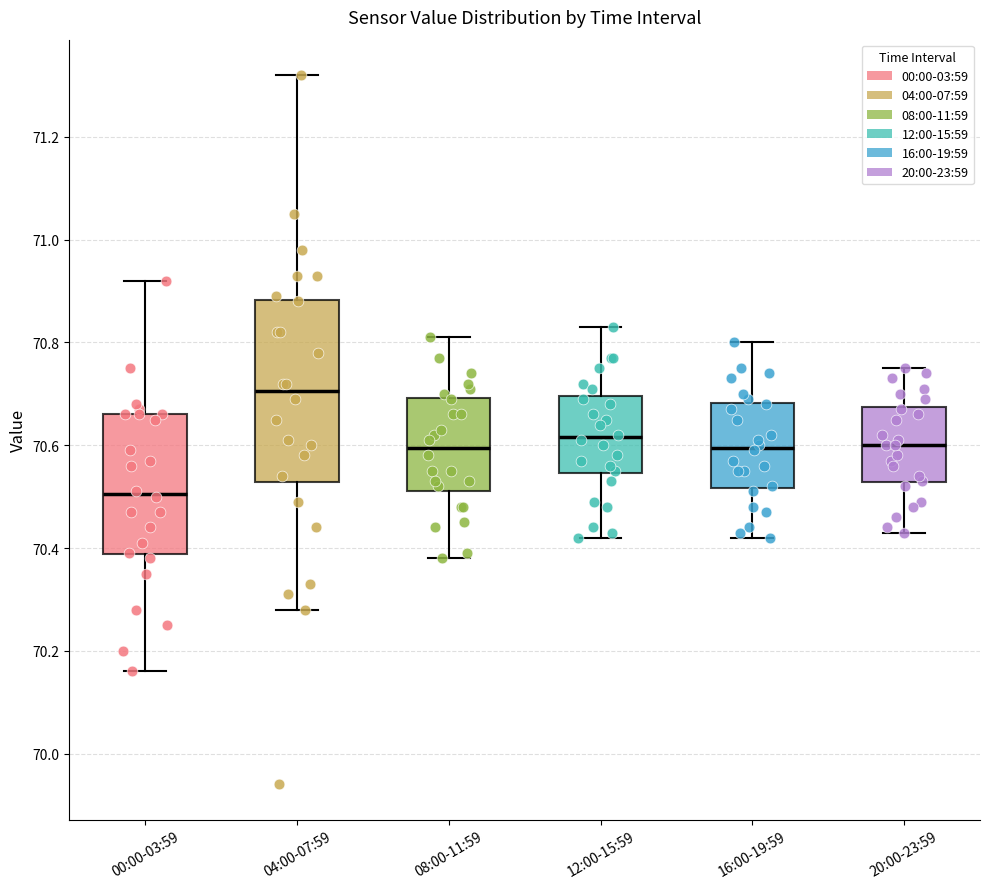

Comparing the boxes themselves (not the whiskers), which one is the tallest?

04:00-07:59